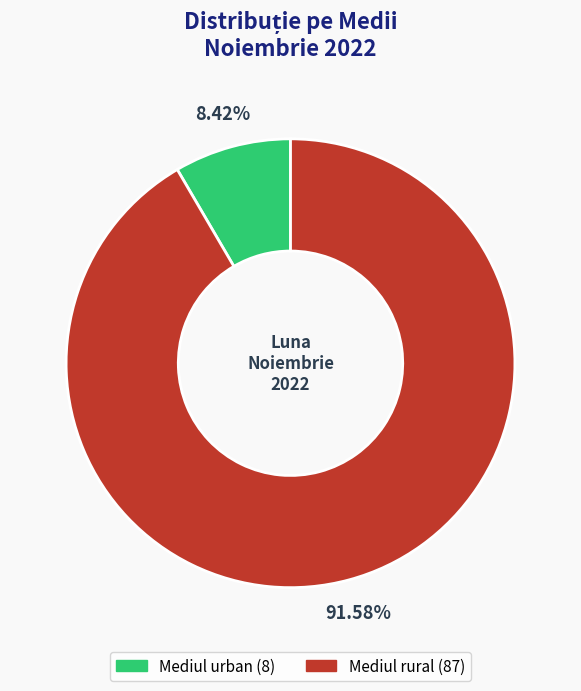

Rank the categories by value from highest to lowest.

Mediul rural, Mediul urban